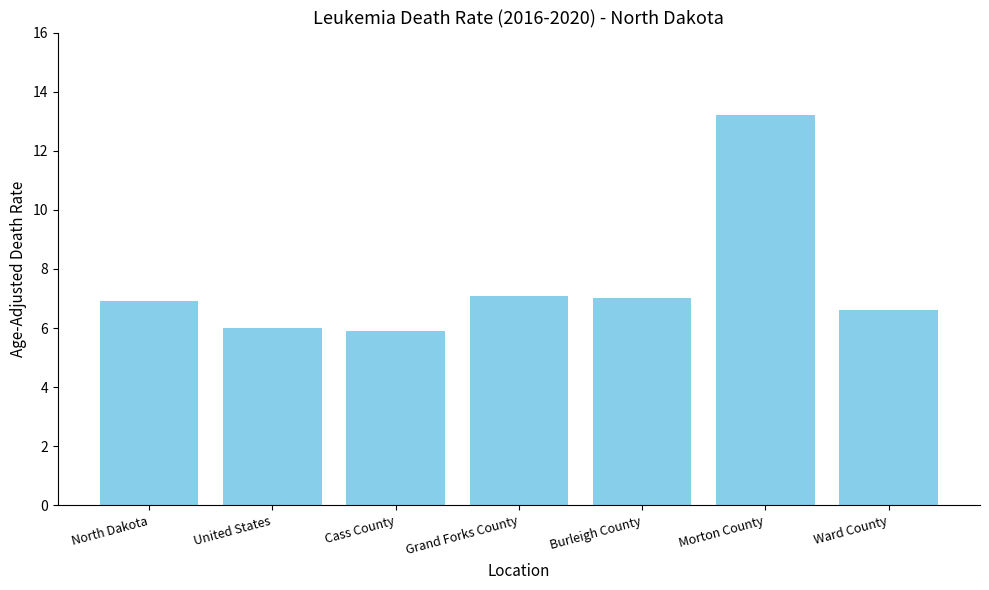

What is the sum of the values at United States and Grand Forks County?

13.1